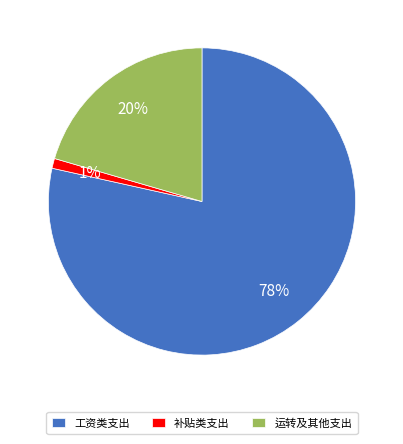

How many slices are in this pie chart?

3